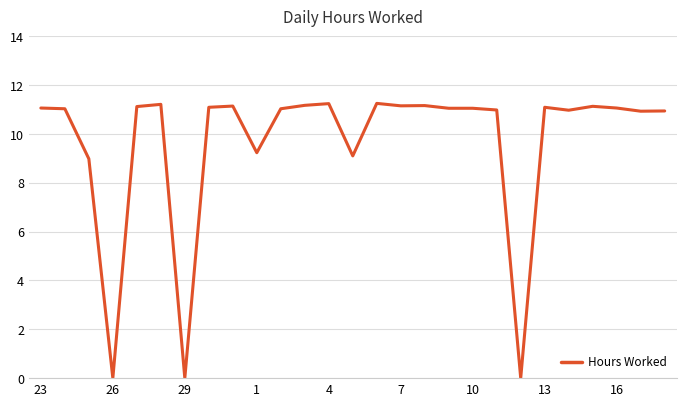

Is this an area chart (filled region under the line)?

No